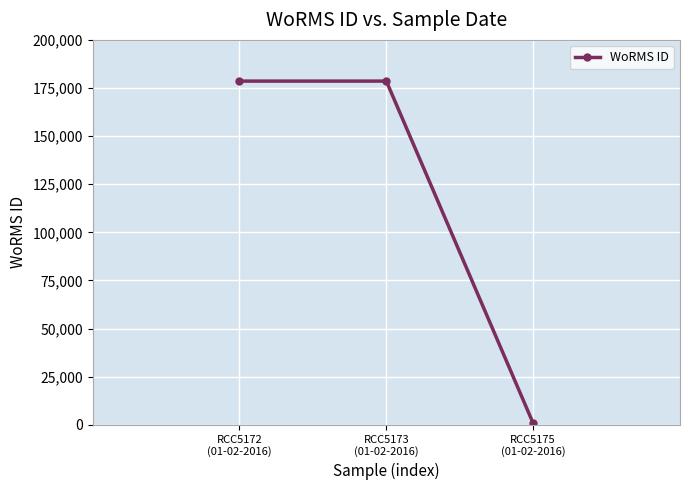

What is the change in value from RCC5173
(01-02-2016) to RCC5175
(01-02-2016)?

-177787